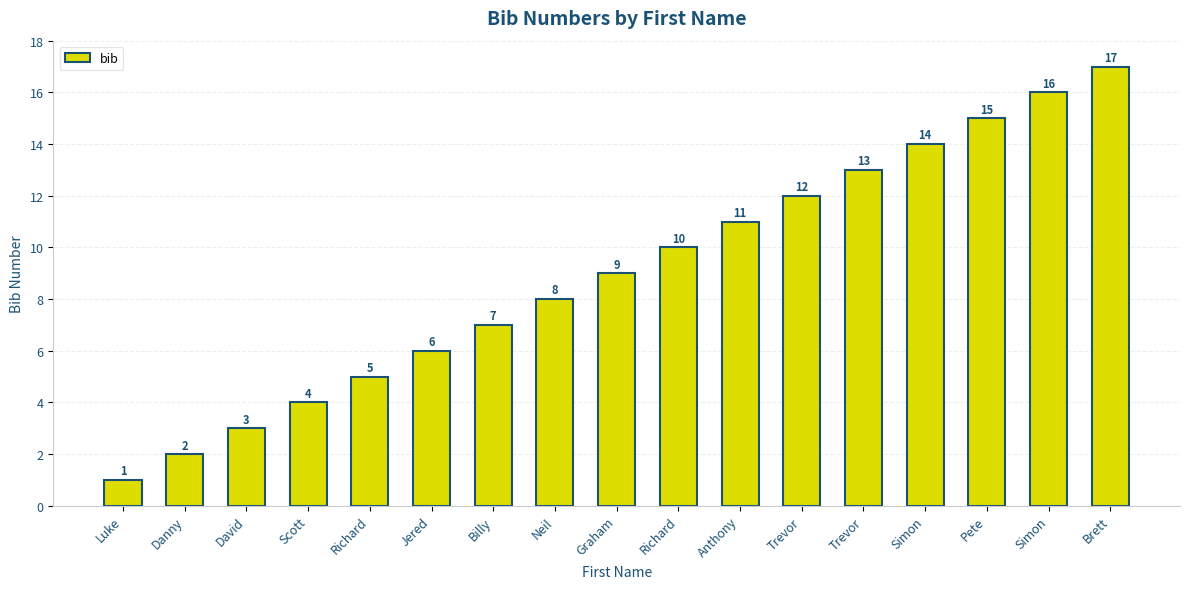

What is the difference between the second highest and minimum values?

15